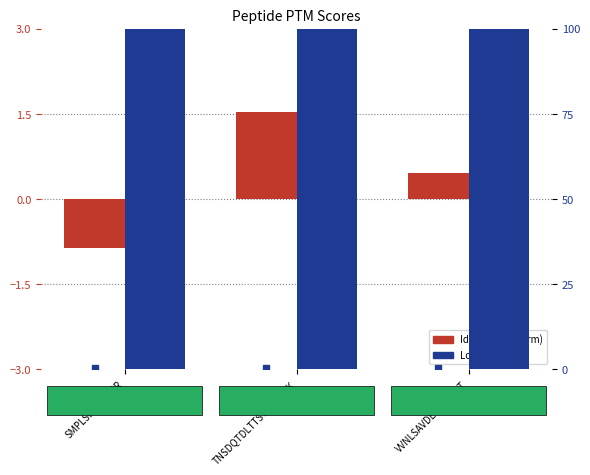

Rank the series by their maximum value, from highest to lowest.

LocProb (%), IdentScore (norm)